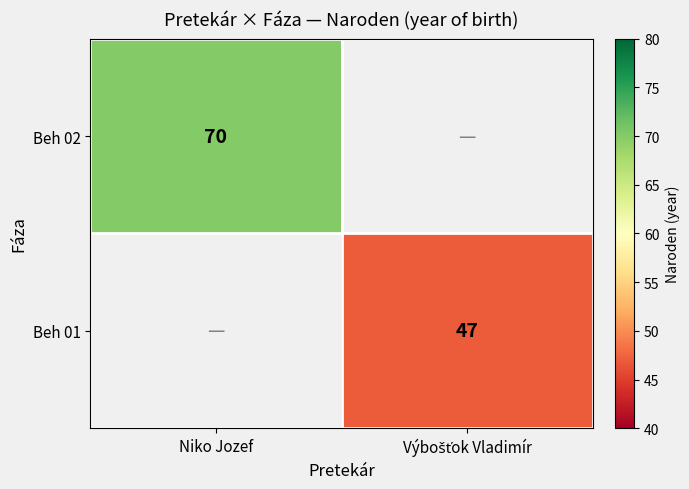

Is it true that Beh 02 equals 23 at Niko Jozef?

False